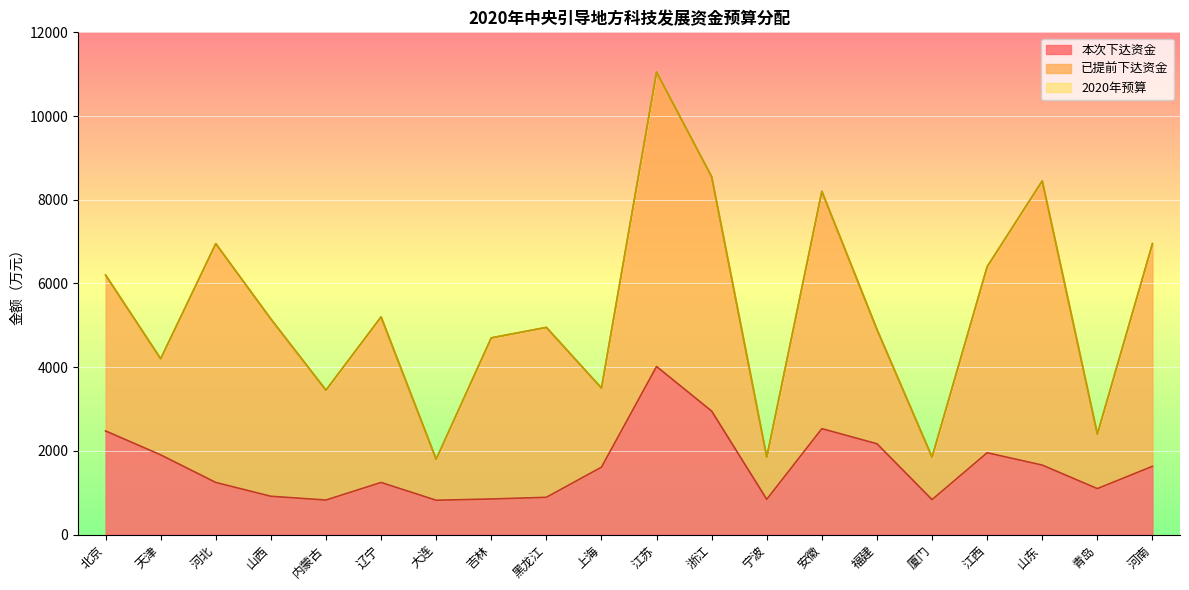

What is the label of the 9th point from the right?

浙江